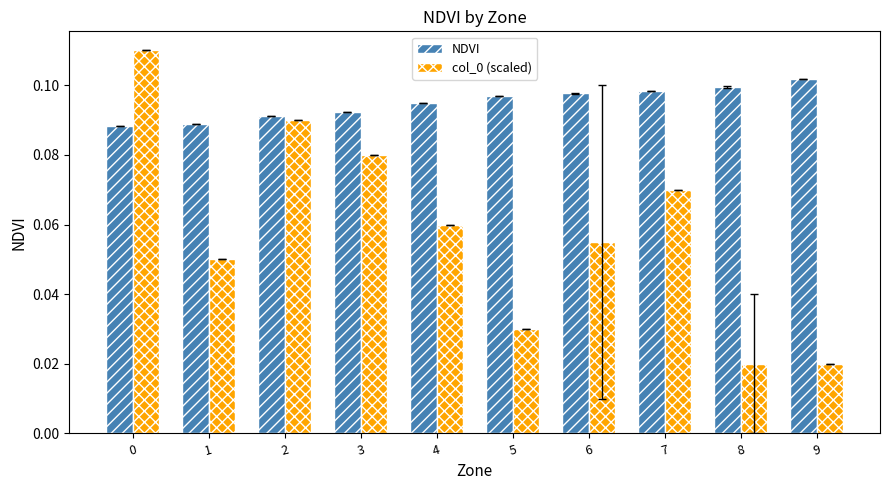

Which series has the largest total across all categories?

NDVI